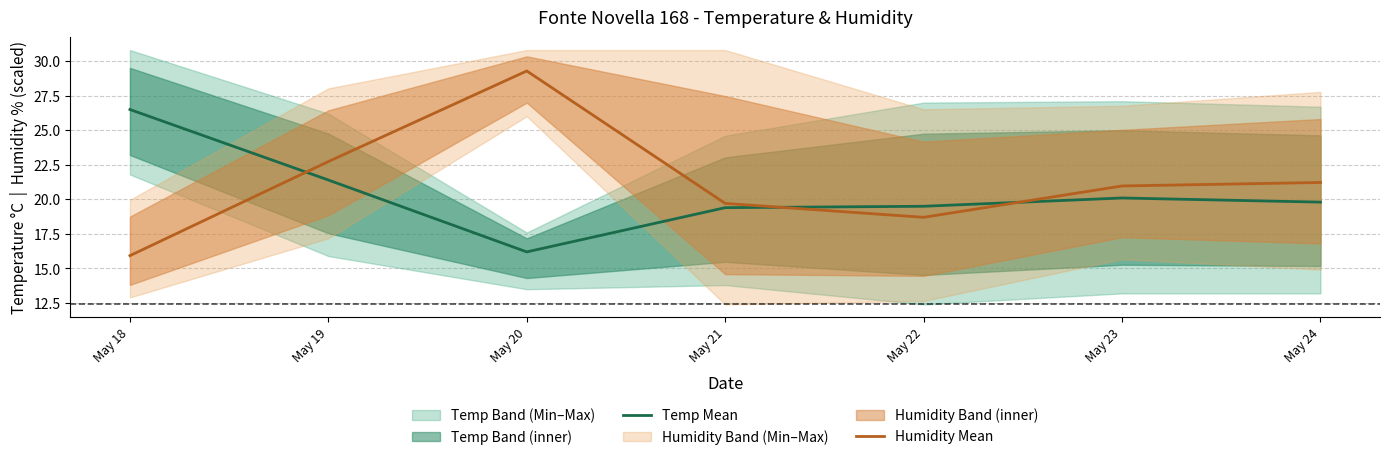

Which has a higher value, May 23 or May 22?

May 23